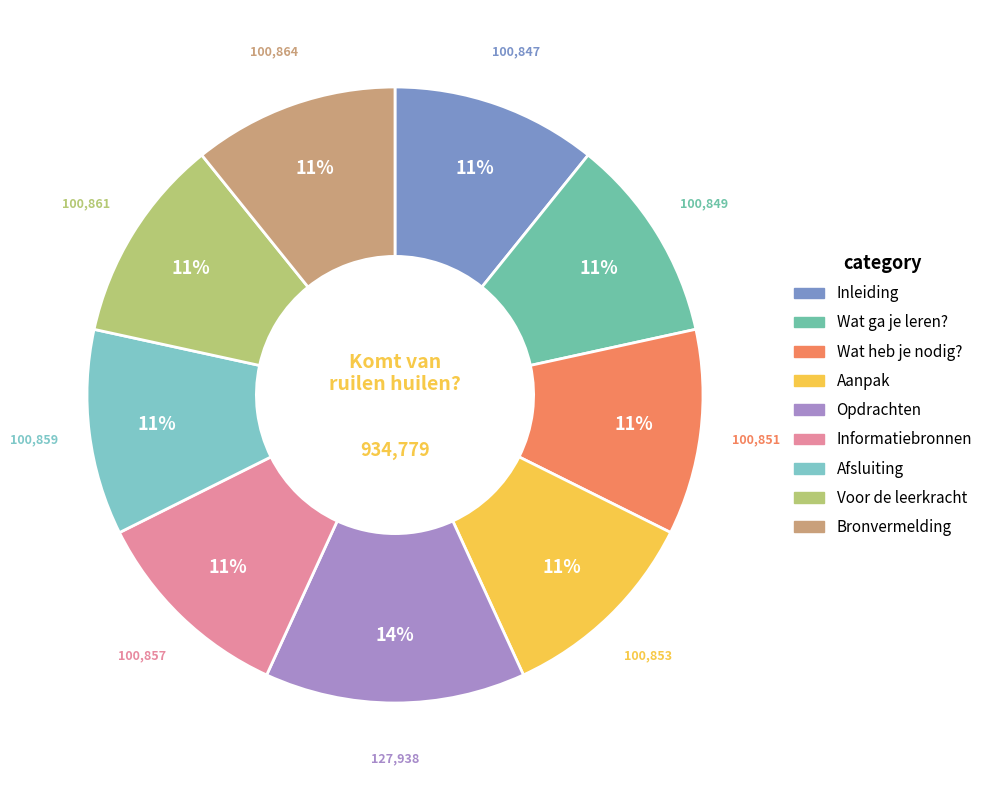

The Voor de leerkracht slice represents 5% of the pie. True or false?

False